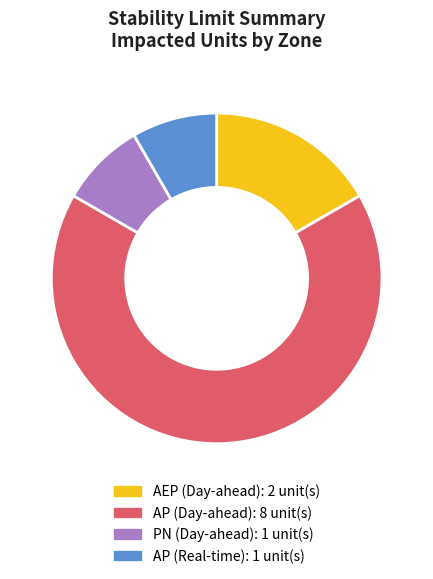

Count the number of slices in the pie.

4